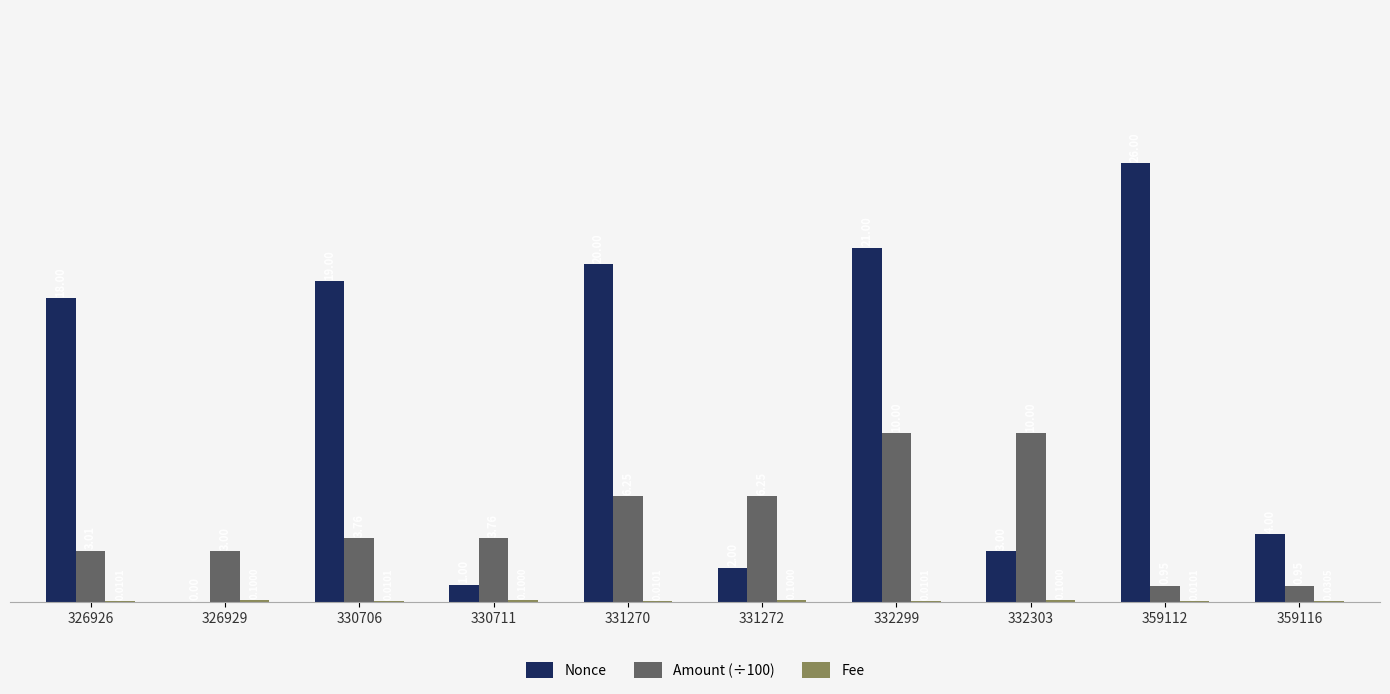

Which series changed the most between 331272 and 332303?

Amount (÷100)